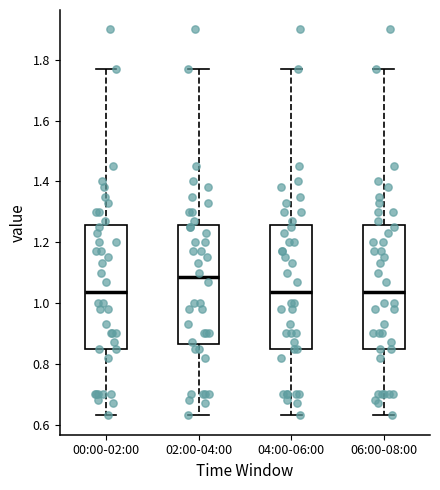

Reading left to right, transcribe this box plot: for each box, give where its median line is, the range the box spans, and where its two whiskers end, as read against the y-axis. The values are not printed on the chart, so give them approximately, as read against the axis.

00:00-02:00: median 1.04, box 0.86 to 1.26, whiskers 0.64 to 1.78
02:00-04:00: median 1.08, box 0.86 to 1.26, whiskers 0.64 to 1.78
04:00-06:00: median 1.04, box 0.86 to 1.26, whiskers 0.64 to 1.78
06:00-08:00: median 1.04, box 0.86 to 1.26, whiskers 0.64 to 1.78